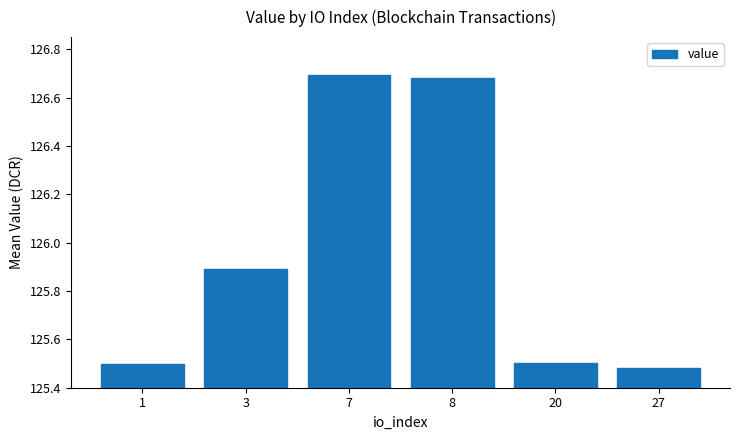

Does the chart contain any negative values?

No